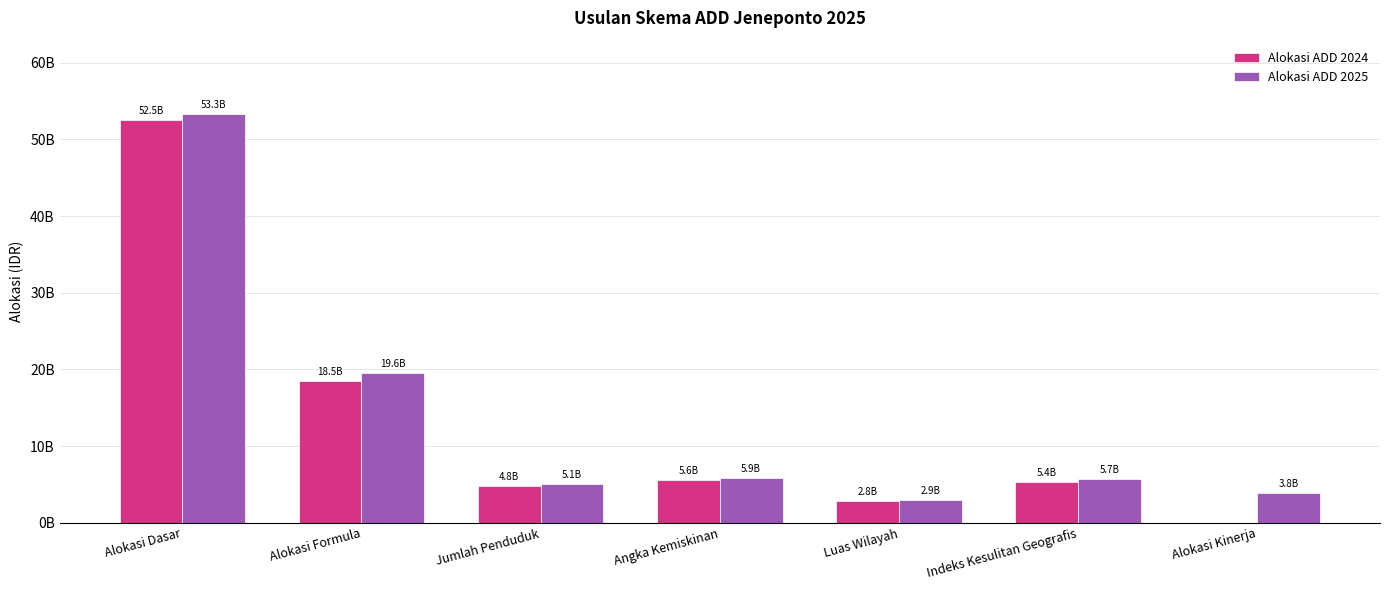

At which label does Alokasi ADD 2025 reach its peak?

Alokasi Dasar